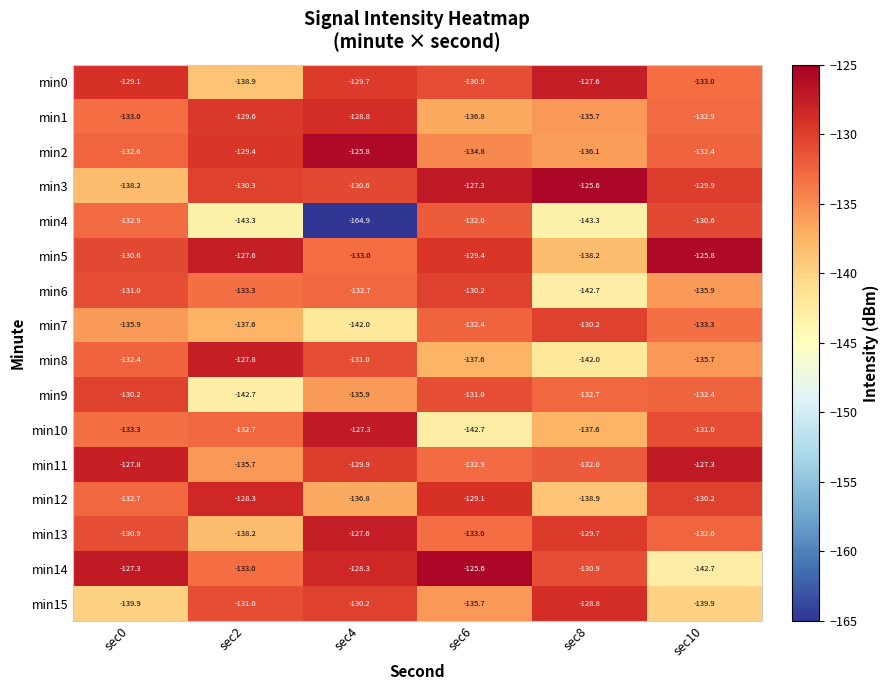

True or false: min4 has a value of -236.3 at sec4.

False